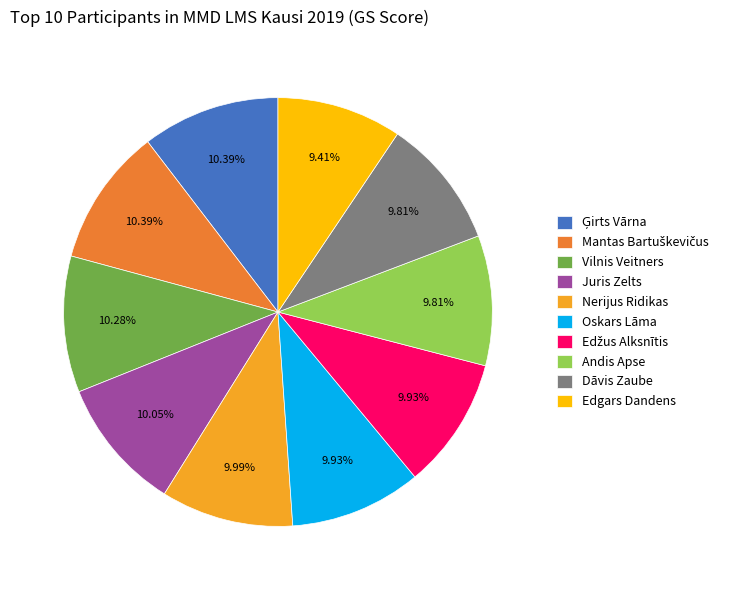

To the nearest percent, what is the difference between the largest and smallest slice percentages?

1%